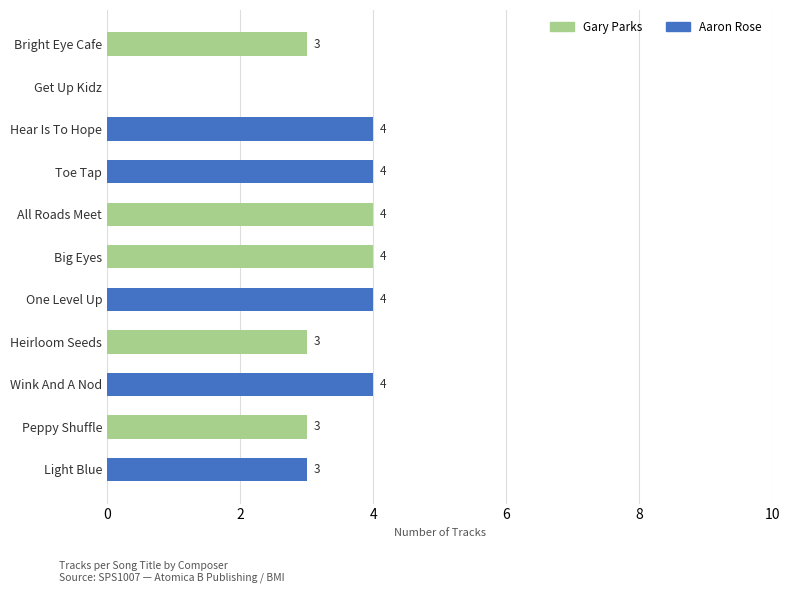

What is the total value across all series at All Roads Meet?

4